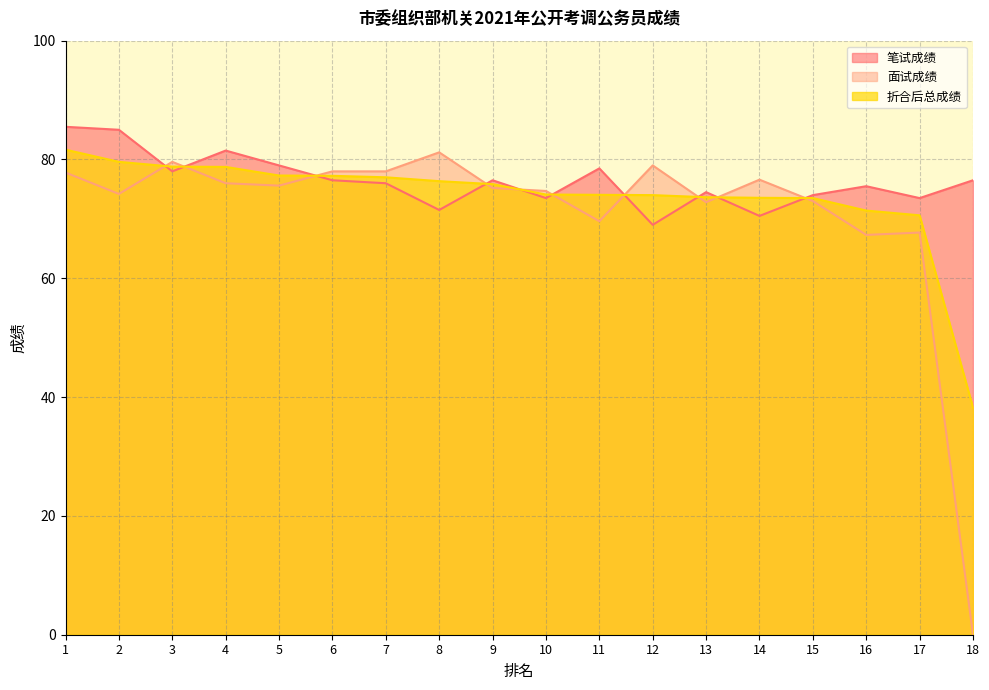

Count the number of categories in the chart.

18